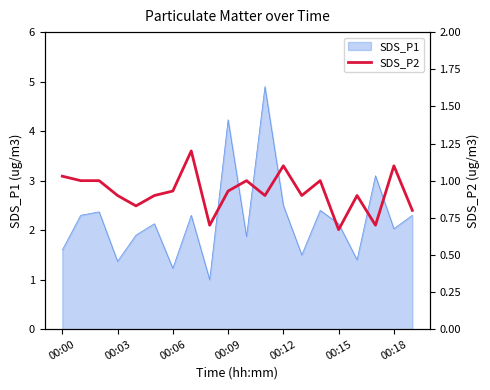

The value of SDS_P1 at 00:00 is 1.6. True or false?

True